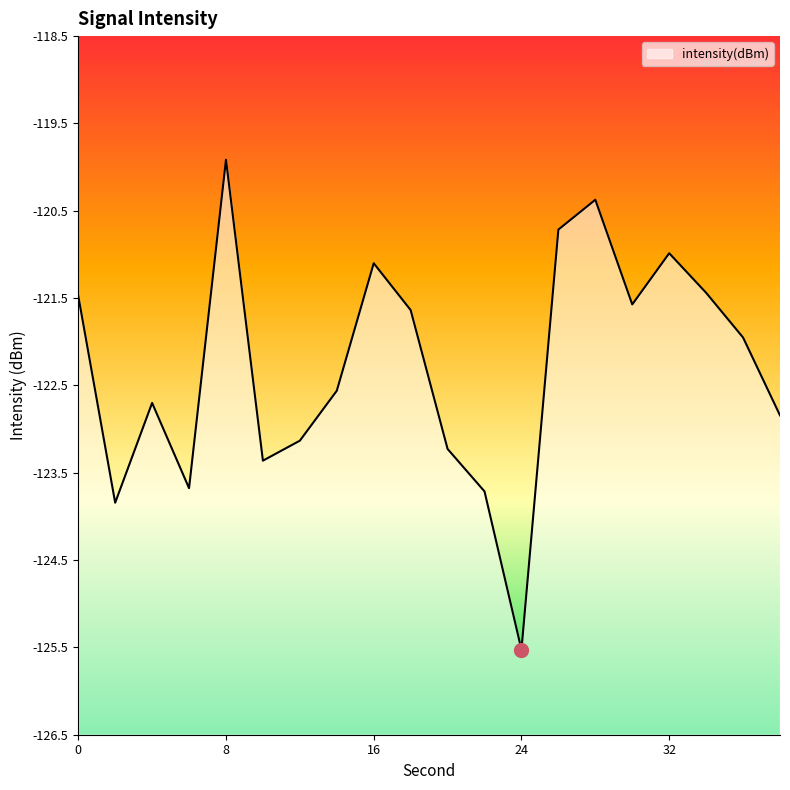

What is the change in value from 14 to 28?

+2.2